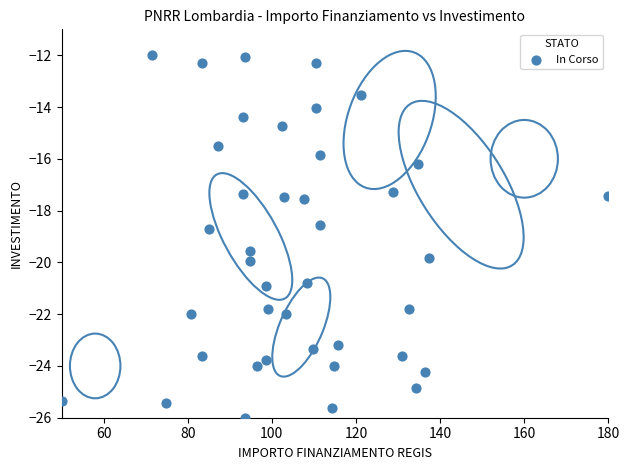

What Y value in the scatter plot is closest to -19?

-18.7